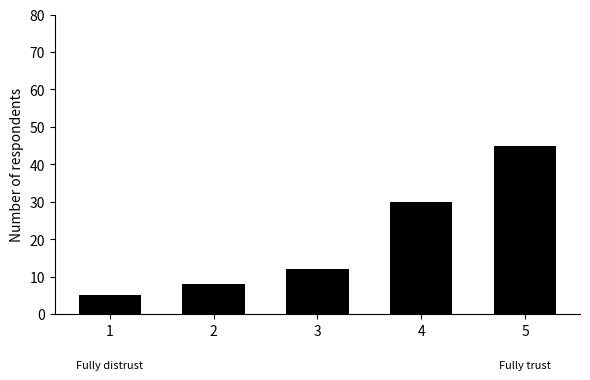

List the labels in order of value, largest first.

5, 4, 3, 2, 1